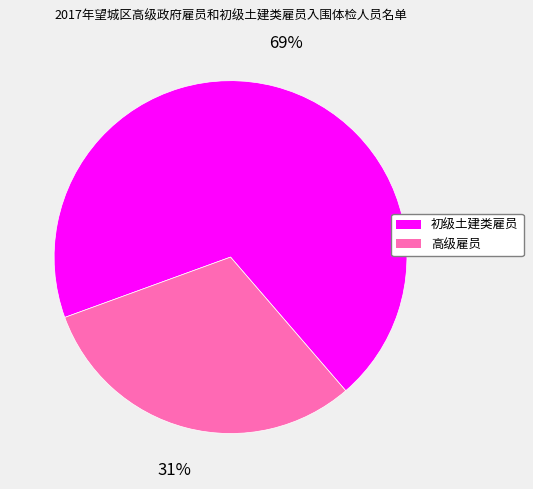

Does 初级土建类雇员 account for over 50% of the chart?

Yes